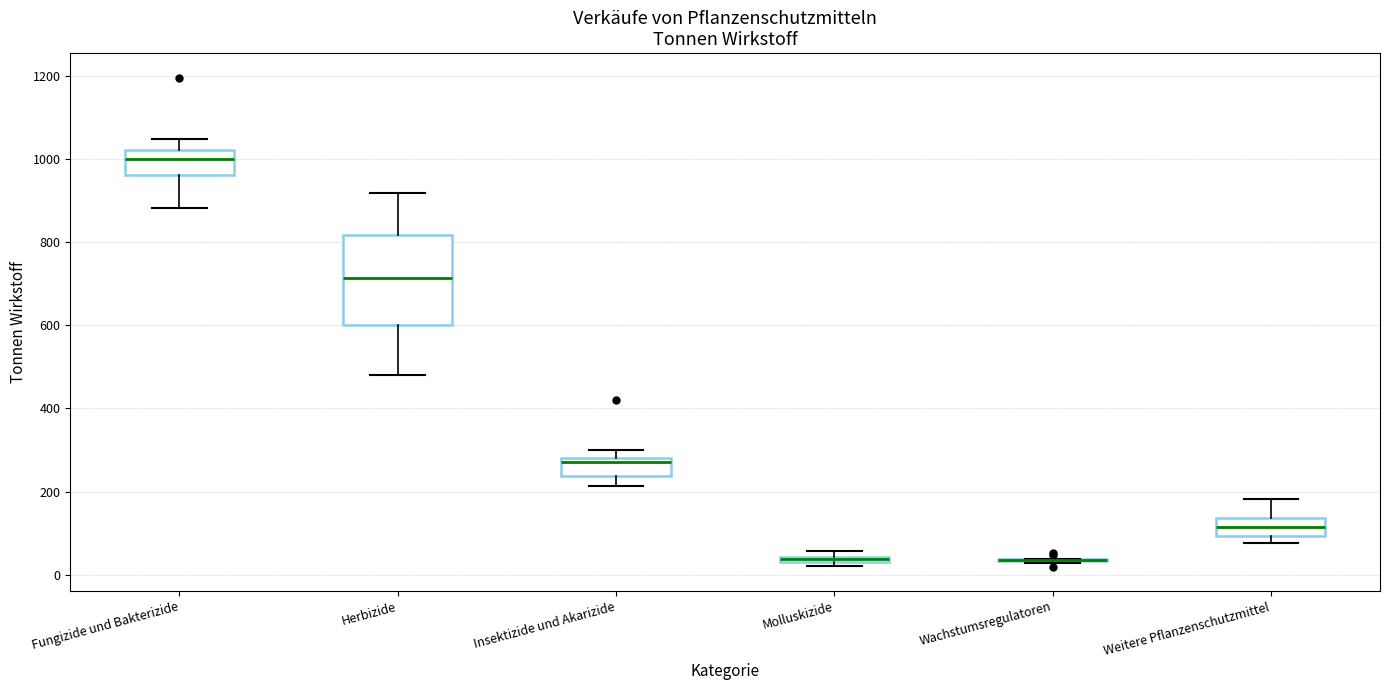

Where does the median line of the box for Insektizide und Akarizide sit on the y-axis? The values are not printed on the chart, so give them approximately, as read against the axis.

260